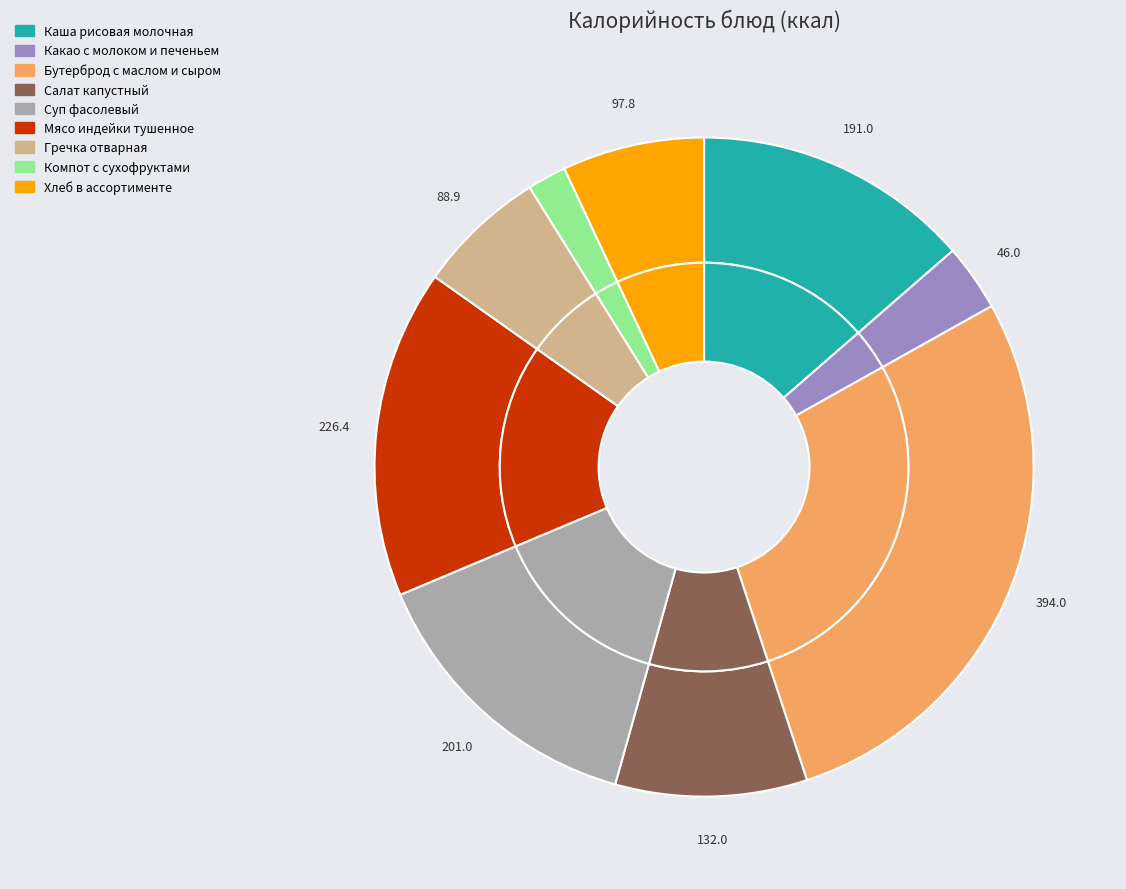

Is there a majority slice in this chart?

No